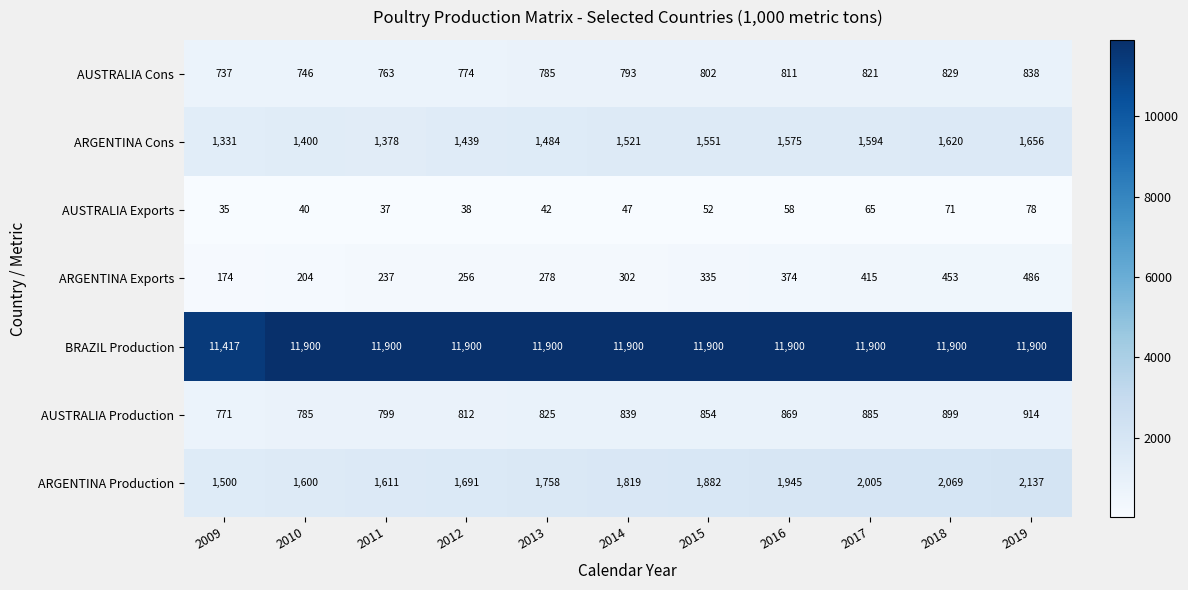

The BRAZIL Production series shows 11900 at 2015. True or false?

True